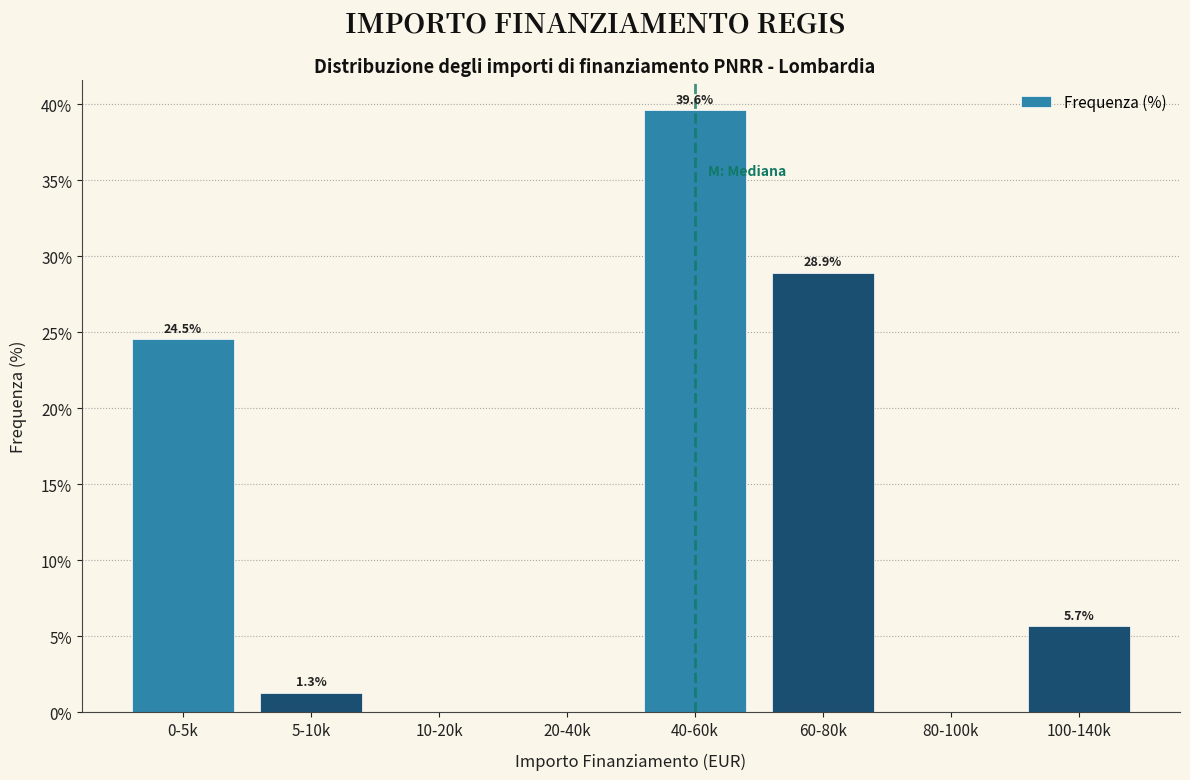

Reading left to right, what are all the values shown in this chart?

0-5k=24.5	5-10k=1.3	10-20k=0.0	20-40k=0.0	40-60k=39.6	60-80k=28.9	80-100k=0.0	100-140k=5.7